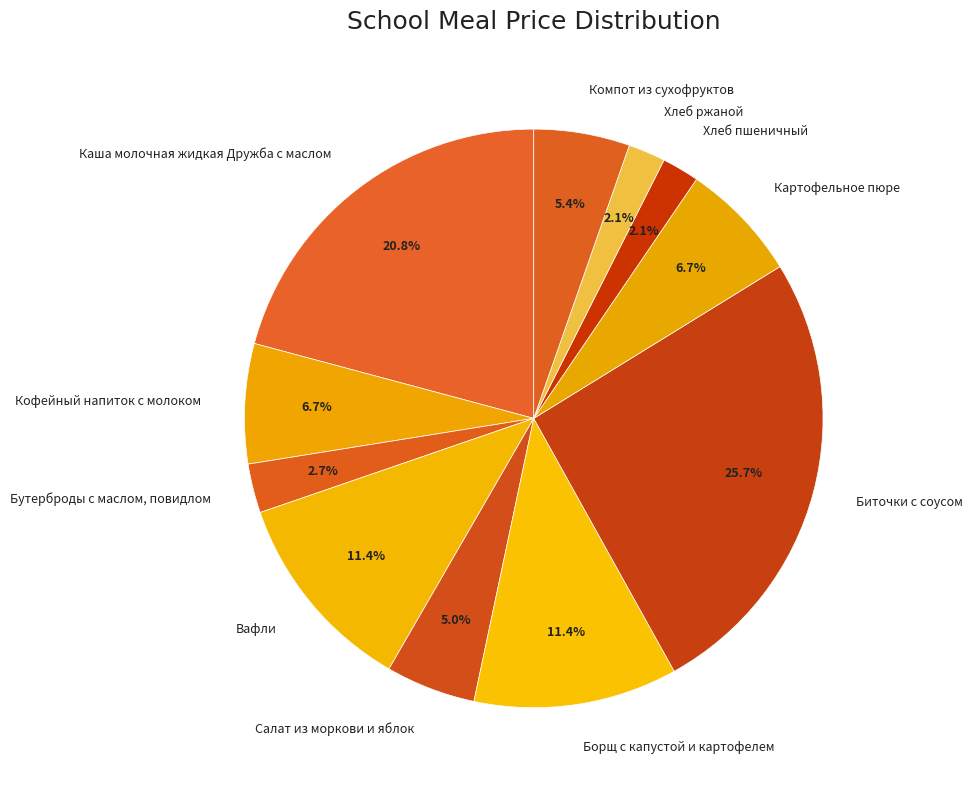

What percentage is the Картофельное пюре slice, to the nearest percent?

7%